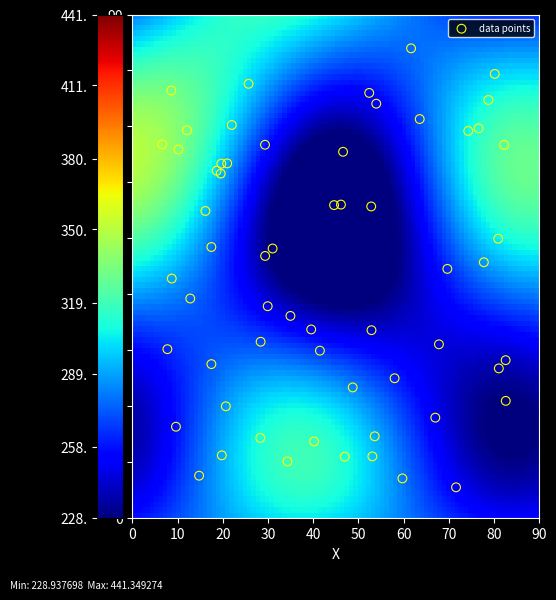

What is the range of X values (max minus min)?

75.9